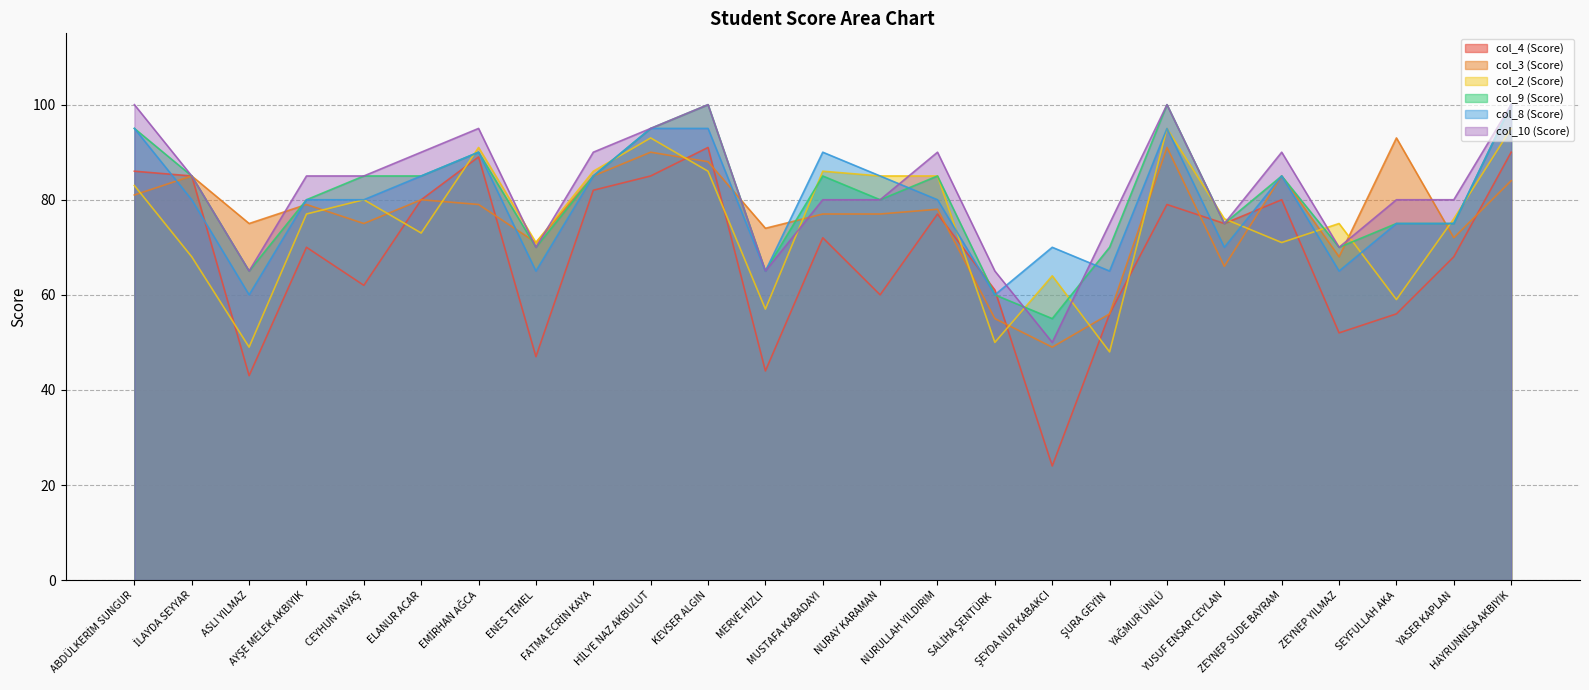

At which category does col_8 reach its first local valley?

ASLI YILMAZ